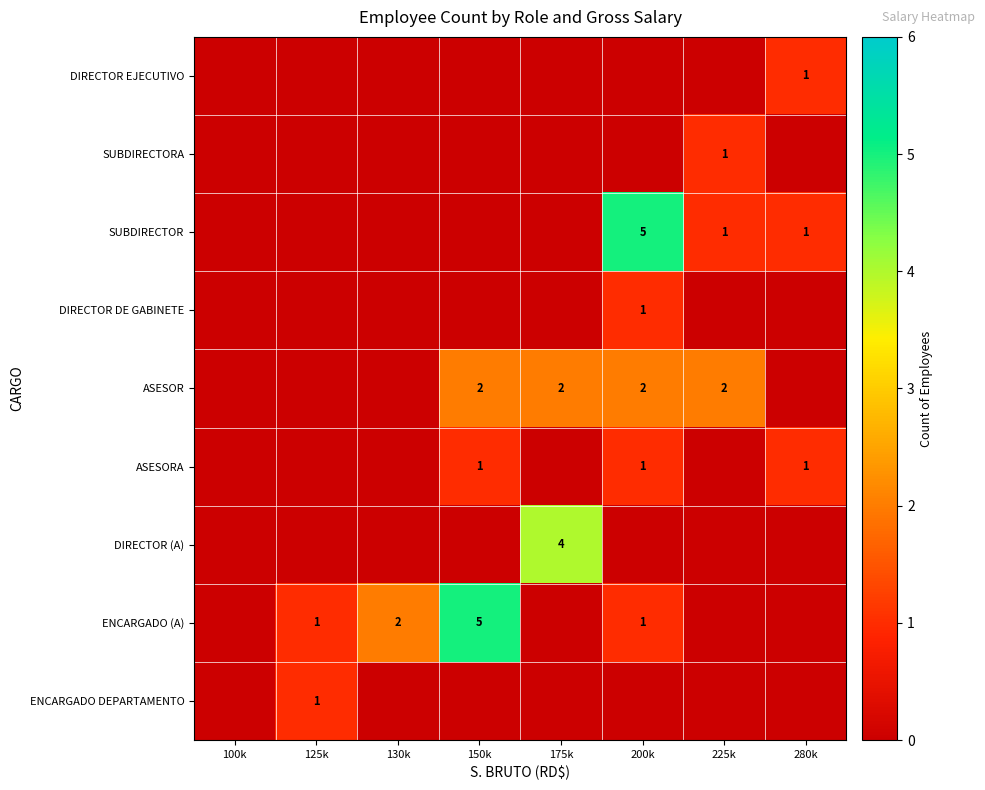

True or false: ENCARGADO (A) has a value of 8 at 150k.

False